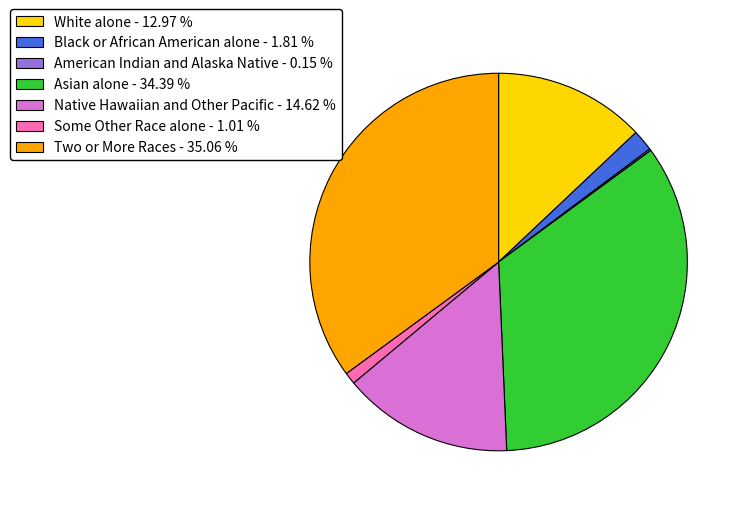

Is there any slice that represents more than half of the pie?

No